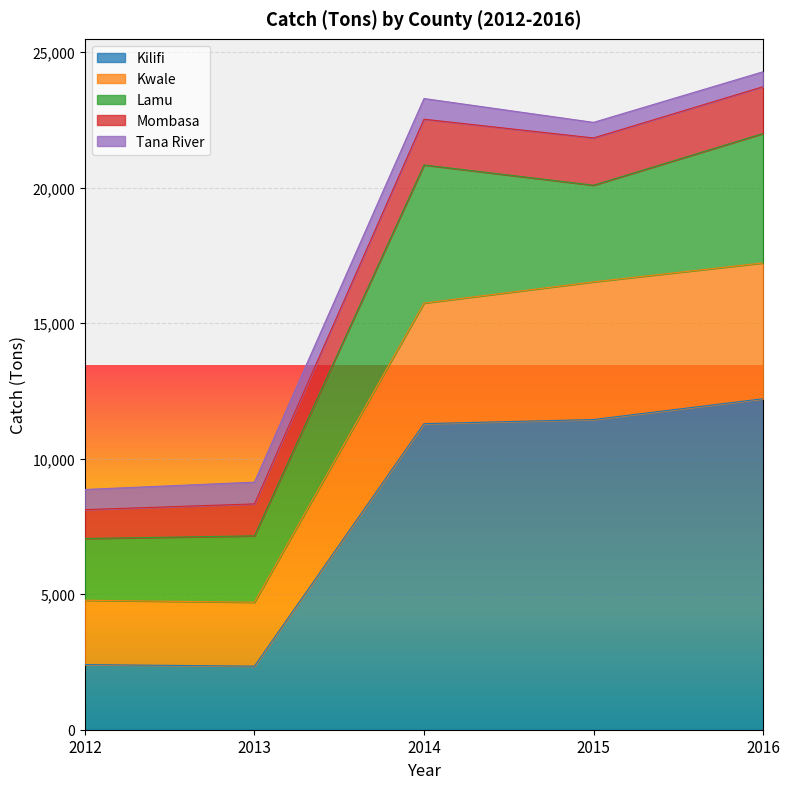

True or false: Kilifi and Mombasa cross at least once.

False